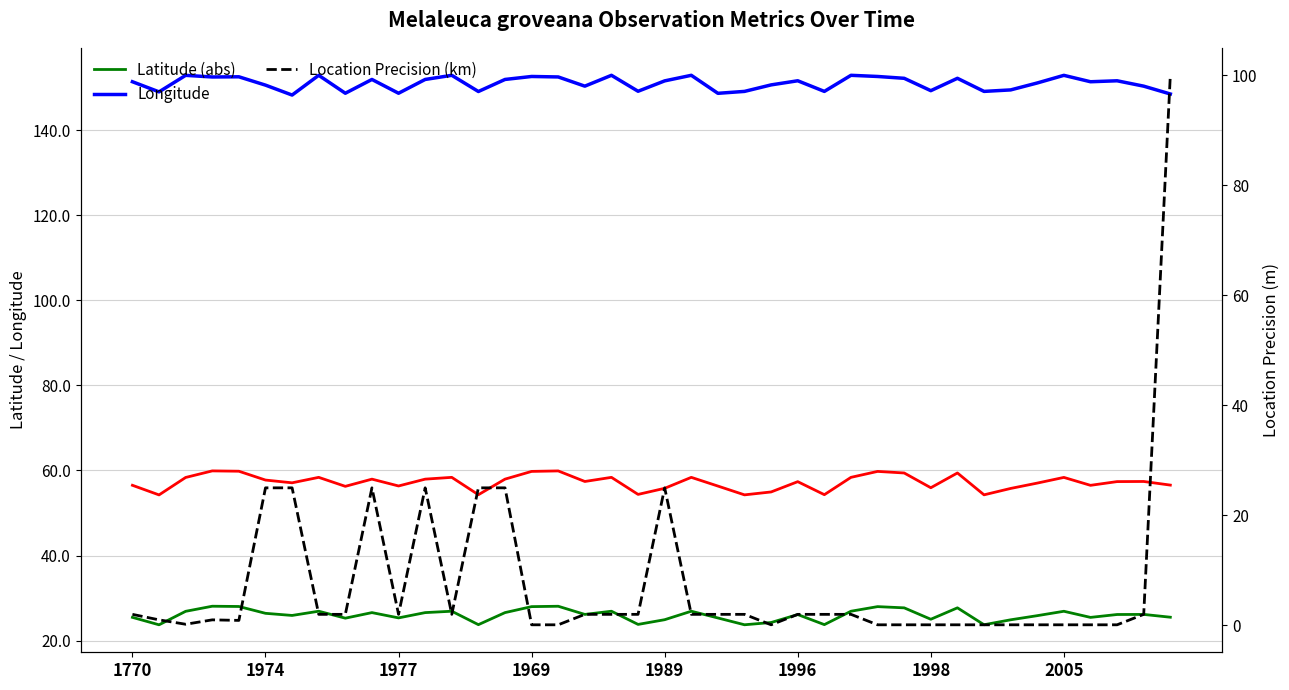

Reading left to right, what are all the values shown in this chart?

Latitude (abs): 25.5	23.7	26.9	28.1	28.0	26.4	25.9	26.9	25.3	26.6	25.3	26.6	26.9	23.7	26.6	28.0	28.1	26.2	26.9	23.8	24.9	26.9	25.3	23.7	24.3	26.1	23.8	26.9	28.0	27.7	25.0	27.7	23.7	24.9	25.9	26.9	25.5	26.1	26.2	25.5
Longitude: 151.4	149.0	152.9	152.5	152.5	150.6	148.3	152.9	148.7	151.9	148.7	151.9	152.9	149.1	151.9	152.6	152.5	150.3	152.9	149.1	151.6	152.9	148.7	149.1	150.6	151.6	149.1	152.9	152.6	152.2	149.3	152.2	149.1	149.5	151.1	152.9	151.4	151.6	150.3	148.5
Latitude (abs) R: 25.5	23.7	26.9	28.1	28.0	26.4	25.9	26.9	25.3	26.6	25.3	26.6	26.9	23.7	26.6	28.0	28.1	26.2	26.9	23.8	24.9	26.9	25.3	23.7	24.3	26.1	23.8	26.9	28.0	27.7	25.0	27.7	23.7	24.9	25.9	26.9	25.5	26.1	26.2	25.5
Location Precision (km): 2.0	1.0	0.2	1.0	0.9	25.0	25.0	2.0	2.0	25.0	2.0	25.0	2.0	25.0	25.0	0.1	0.1	2.0	2.0	2.0	25.0	2.0	2.0	2.0	0.1	2.0	2.0	2.0	0.1	0.1	0.1	0.1	0.1	0.1	0.1	0.1	0.1	0.1	2.0	100.0